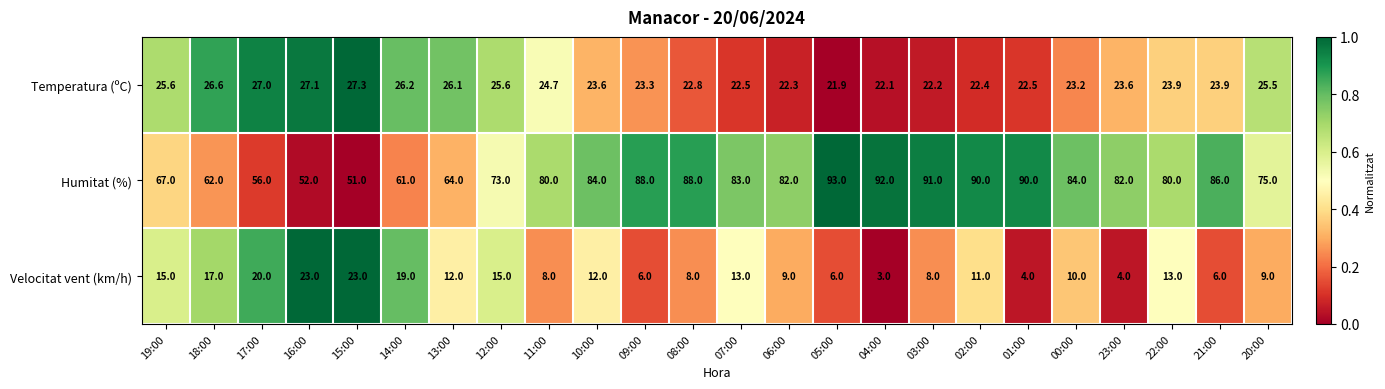

Which series has the widest spread of values?

Humitat (%)